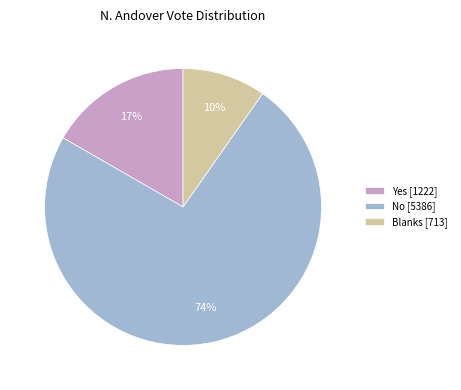

How many segments does this pie chart have?

3